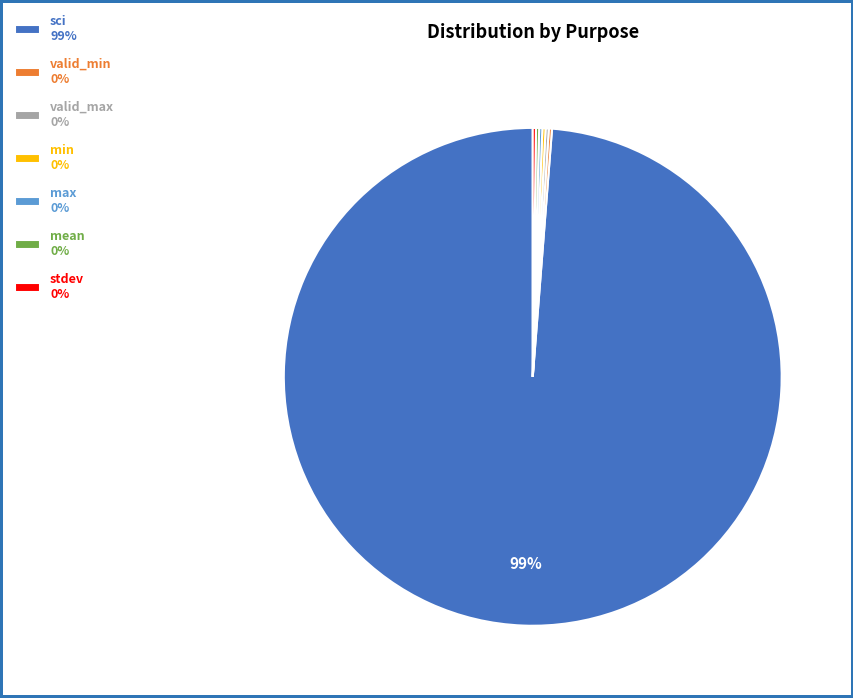

True or false: sci 99% accounts for 89% of the total.

False